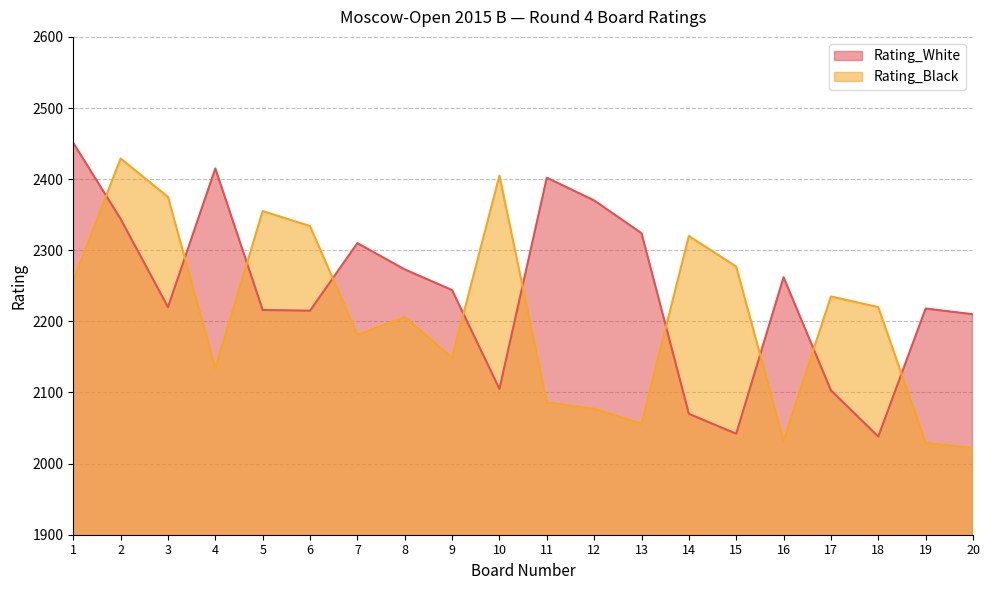

What is the sum of the Rating_White values at 20 and 8?

4483